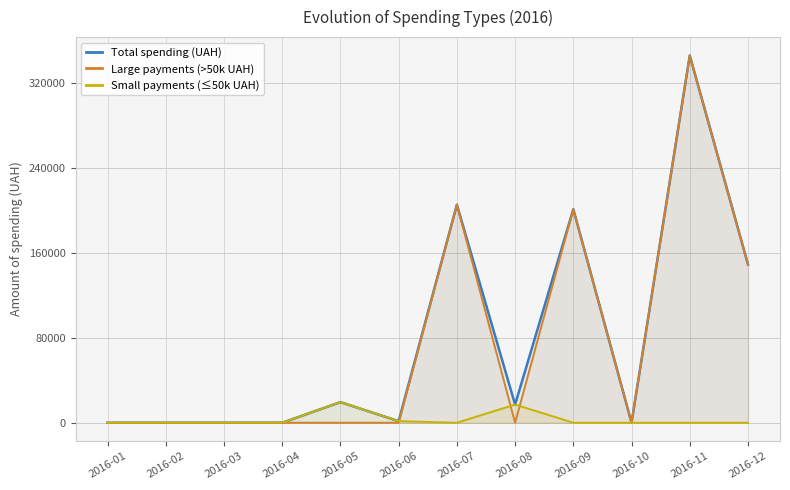

At which category does Total spending (UAH) reach its first local valley?

2016-06